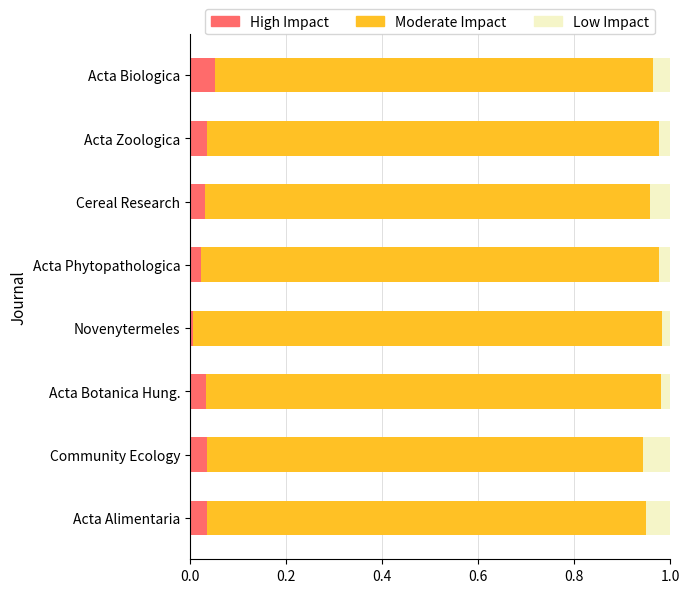

Is it true that High Impact equals 0.1 at Acta Botanica Hung.?

False